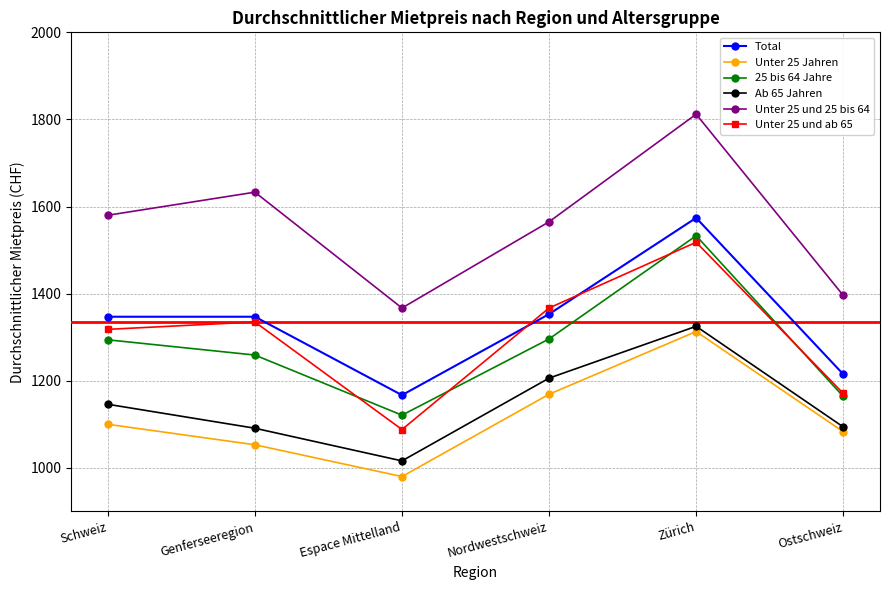

How many distinct data groups are displayed?

6